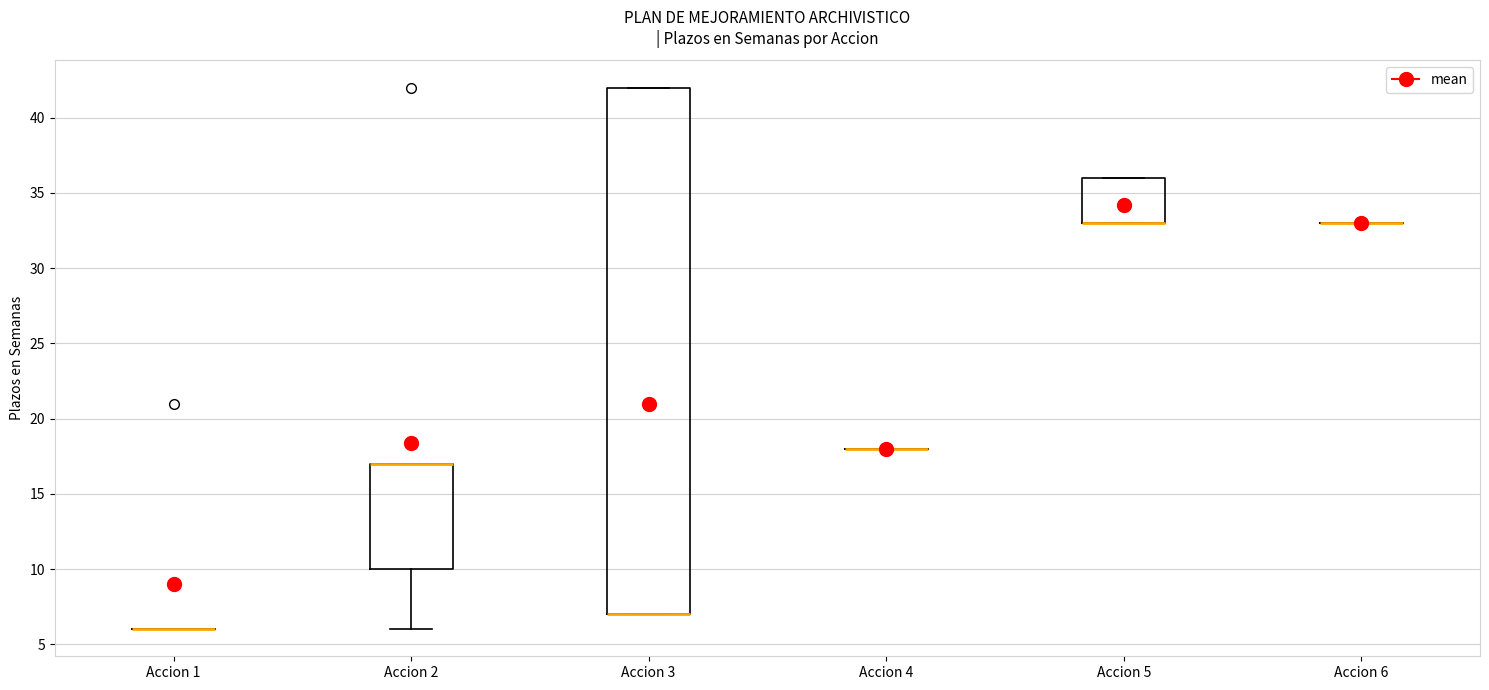

Reading left to right, read every box against the y-axis: the position of its median line, the range the box covers, and the ends of its whiskers. The values are not printed on the chart, so give them approximately, as read against the axis.

Accion 1: box collapsed to a line at 6, whiskers 6 to 6
Accion 2: median 17 (drawn on the box's upper edge), box 10 to 17, whiskers 6 to 17
Accion 3: median 7 (drawn on the box's lower edge), box 7 to 42, whiskers 7 to 42
Accion 4: box collapsed to a line at 18, whiskers 18 to 18
Accion 5: median 33 (drawn on the box's lower edge), box 33 to 36, whiskers 33 to 36
Accion 6: box collapsed to a line at 33, whiskers 33 to 33